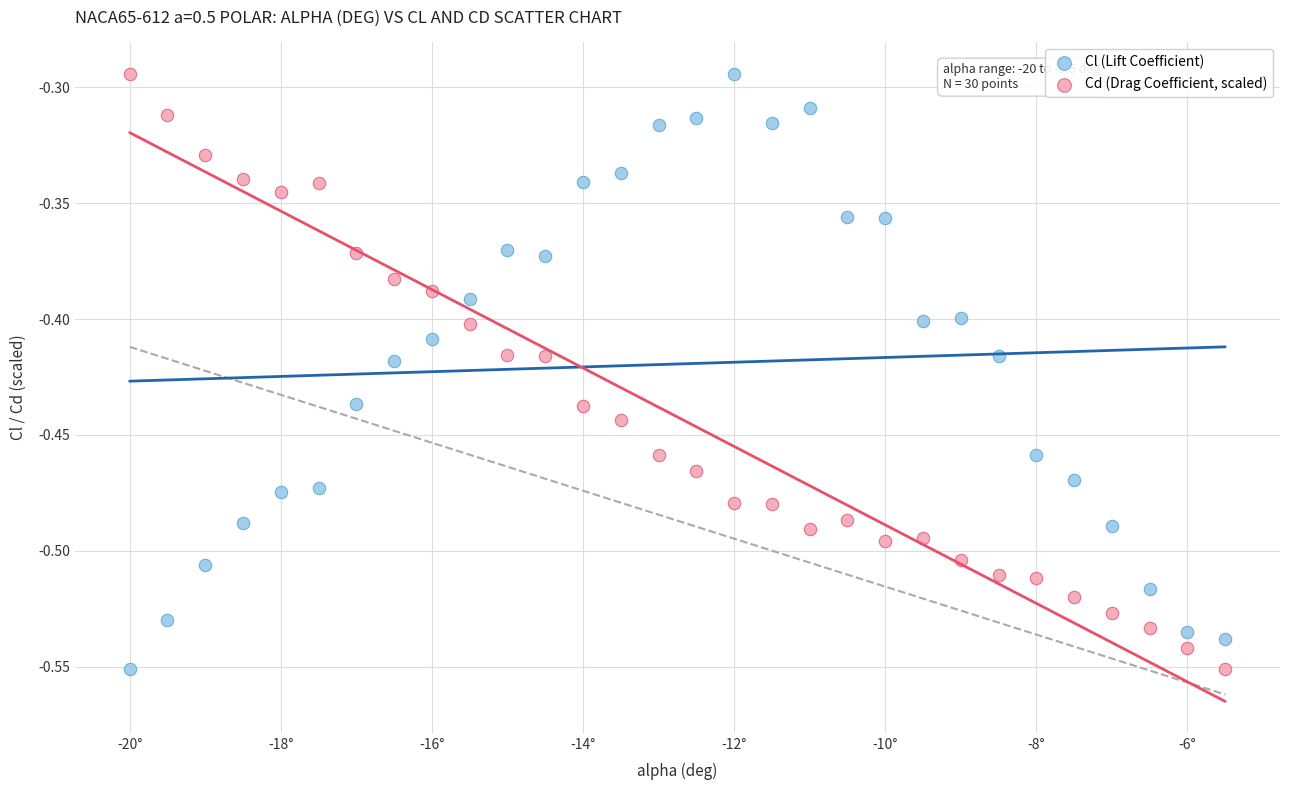

What is the X range (max minus min) for the scatter plot?

14.5